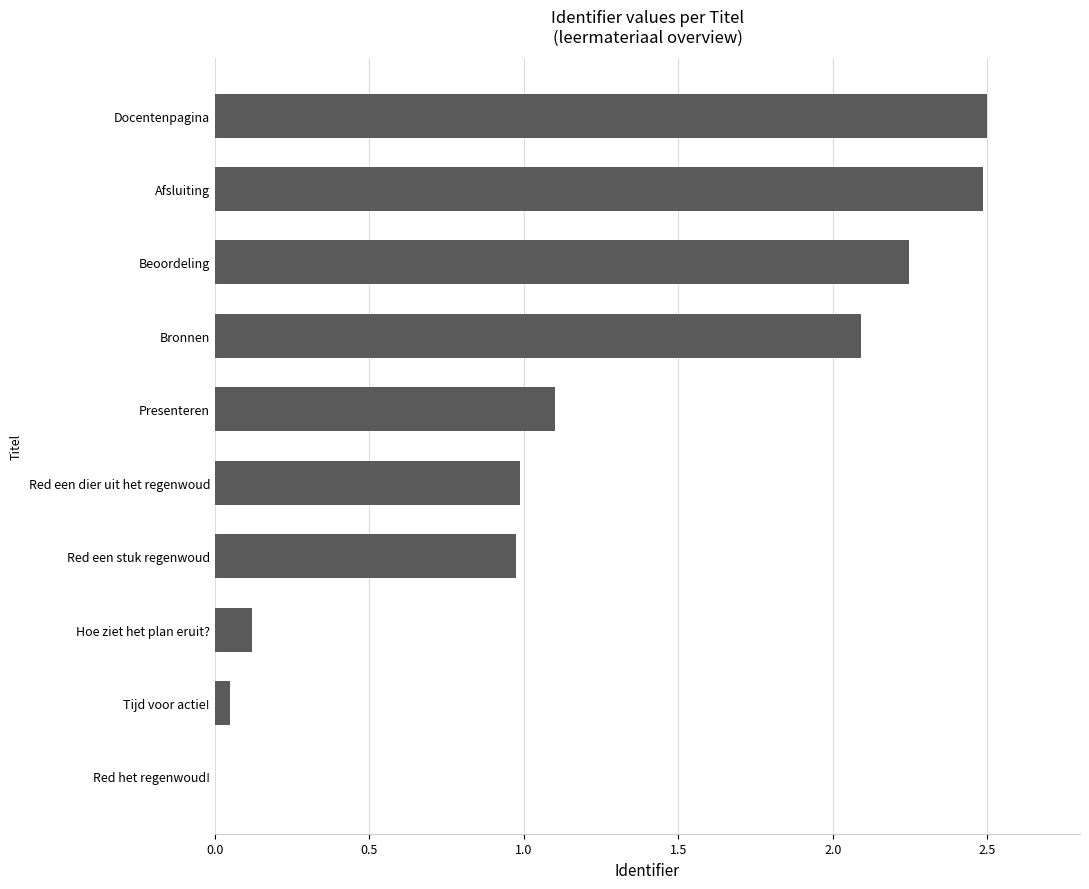

What is the sum of the values at Bronnen and Beoordeling?

4.3